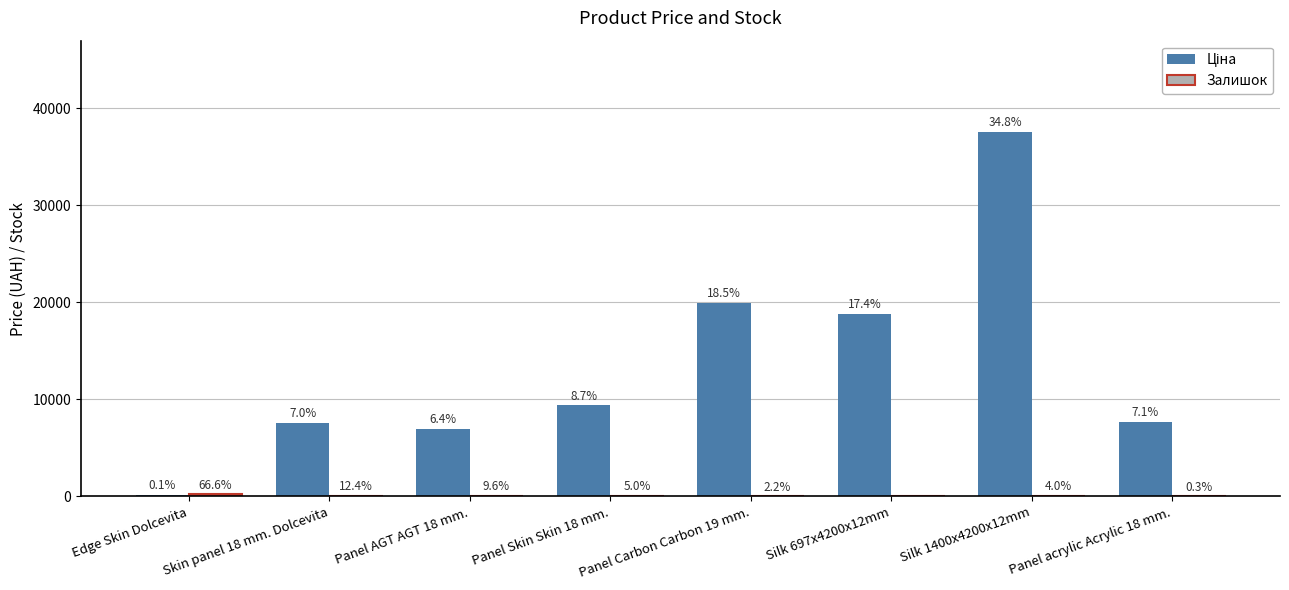

Which series has the largest total across all categories?

Ціна